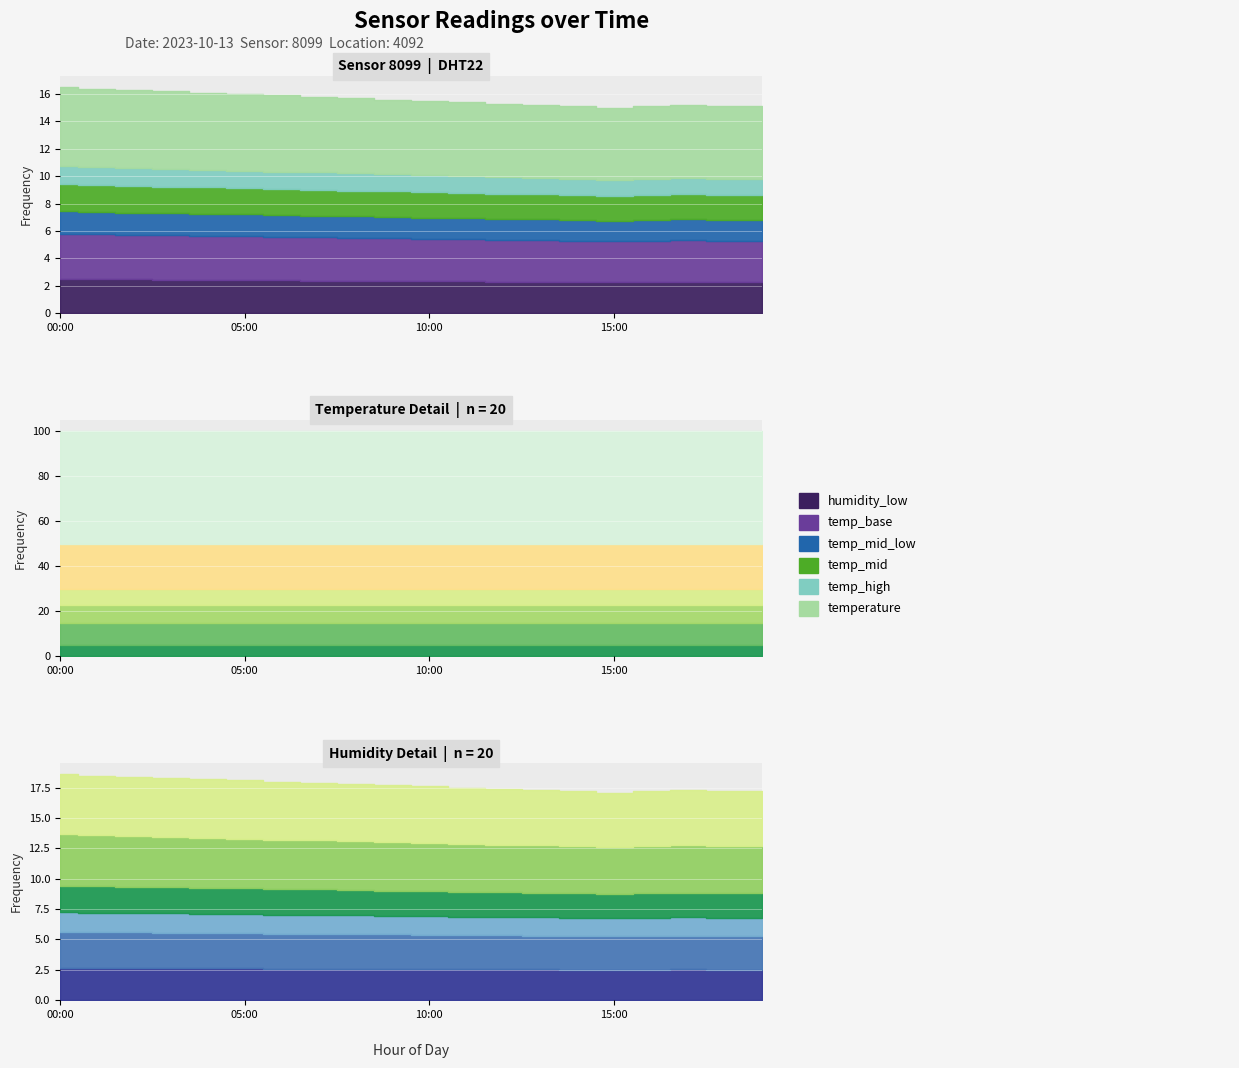

Is it true that humidity equals 168.2 at 03:00?

False